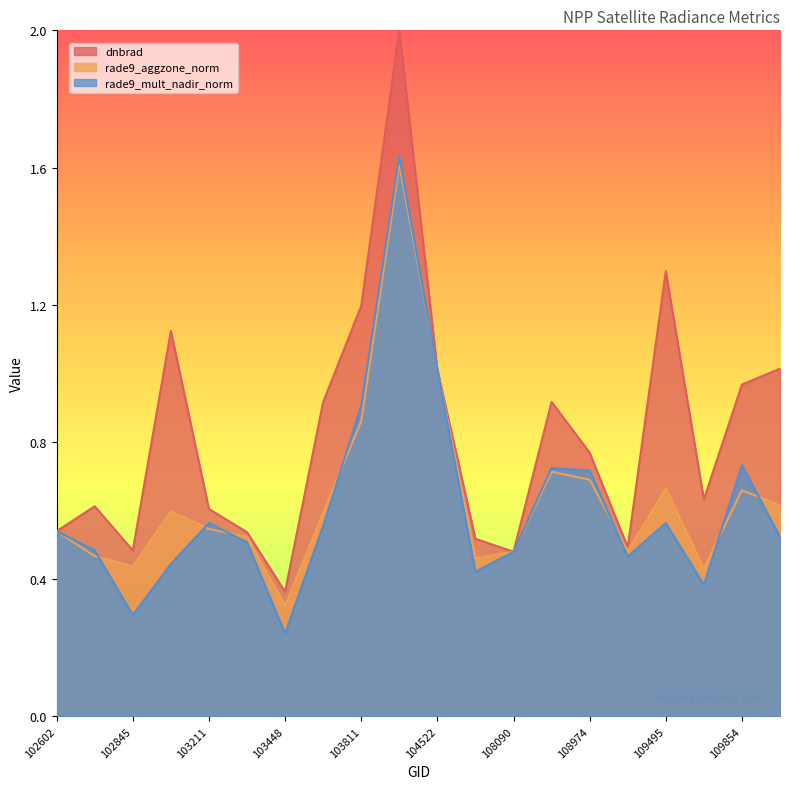

What is the difference between the maximum and minimum values in the rade9_aggzone_norm series?

1.3